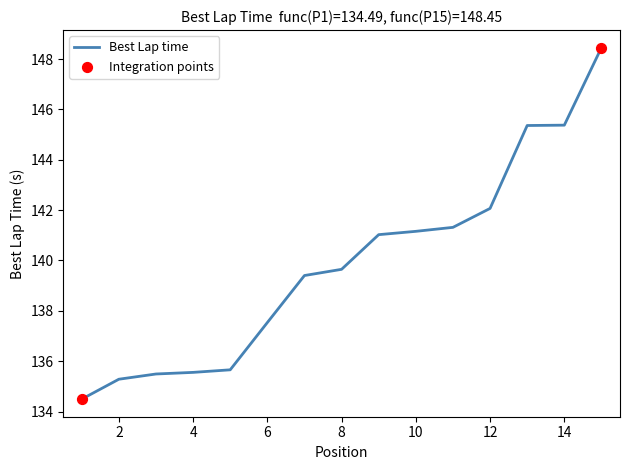

What is the difference between the maximum and minimum values?

14.0